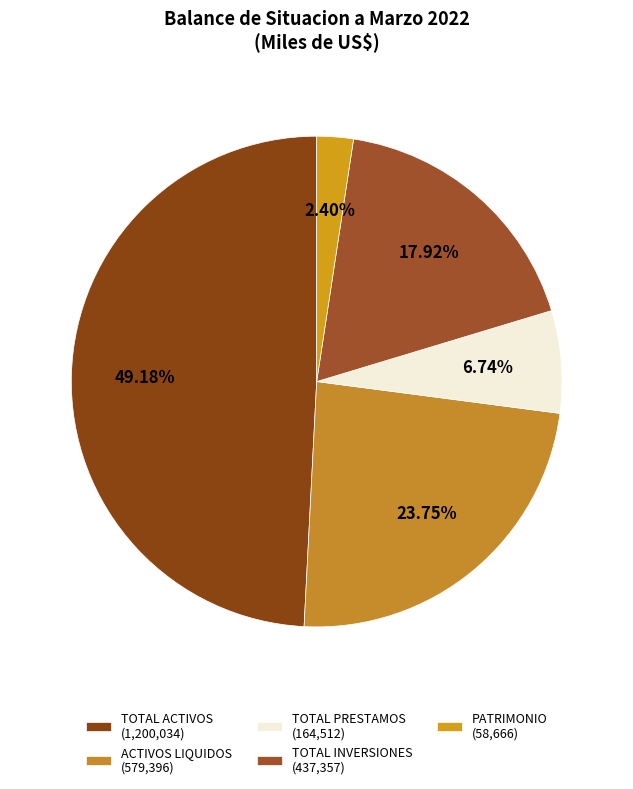

Count the number of slices in the pie.

5